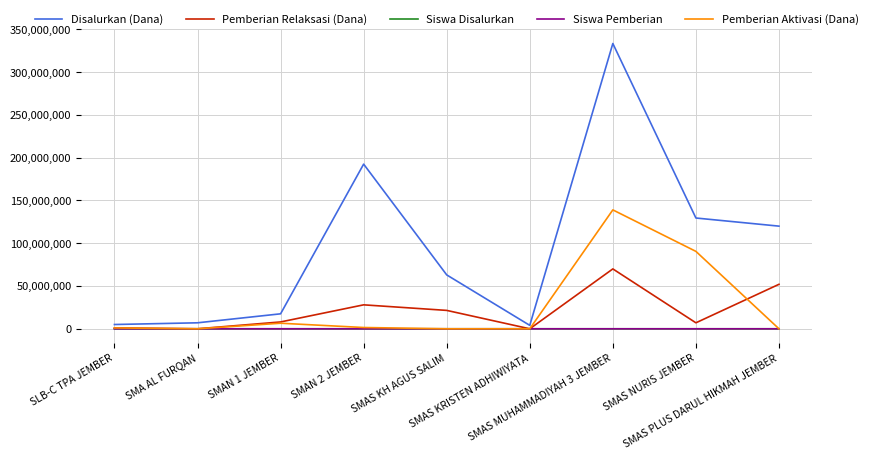

Which series ends up on top after the final intersection of Siswa Disalurkan and Pemberian Aktivasi (Dana)?

Siswa Disalurkan